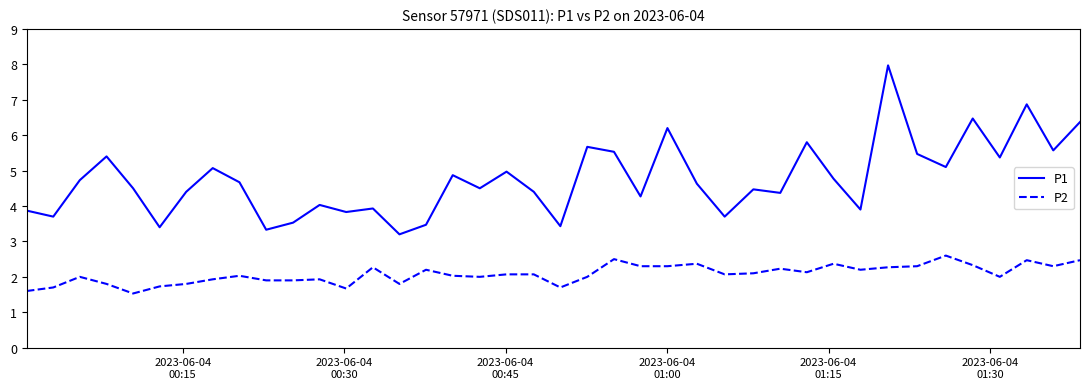

What is the minimum value for P1?

3.2